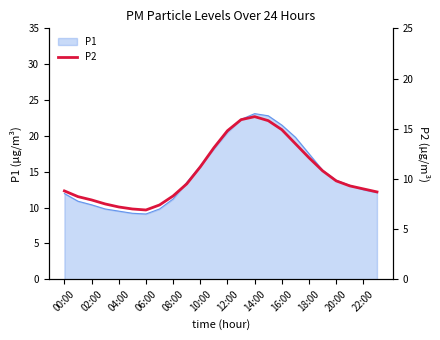

What is the difference between the maximum and minimum values?

9.3